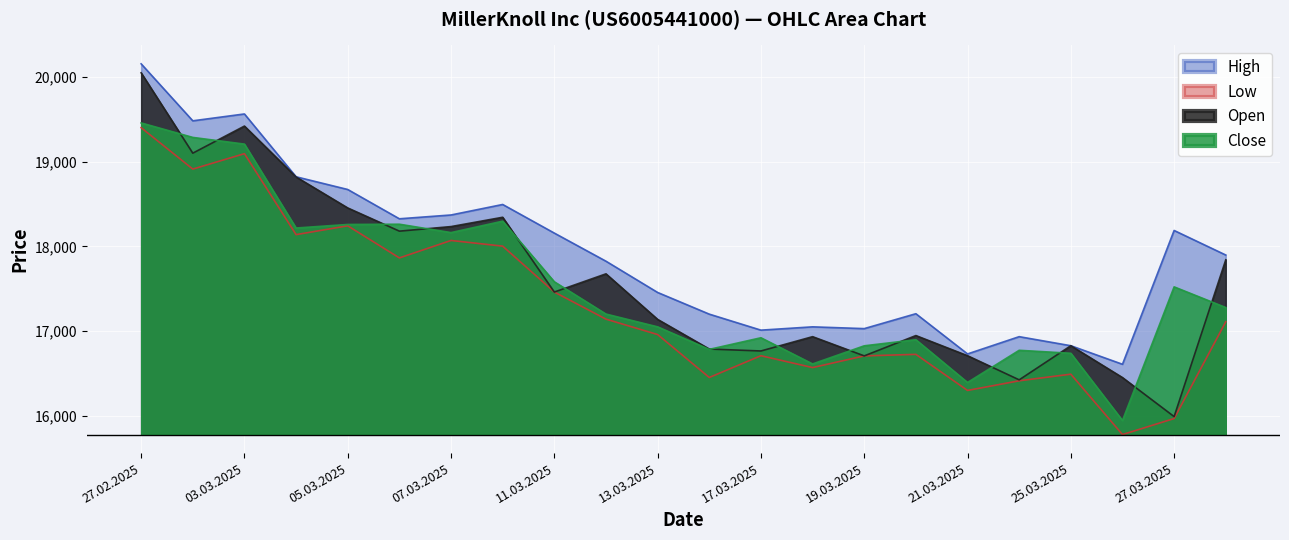

True or false: Open and High intersect in this chart.

False